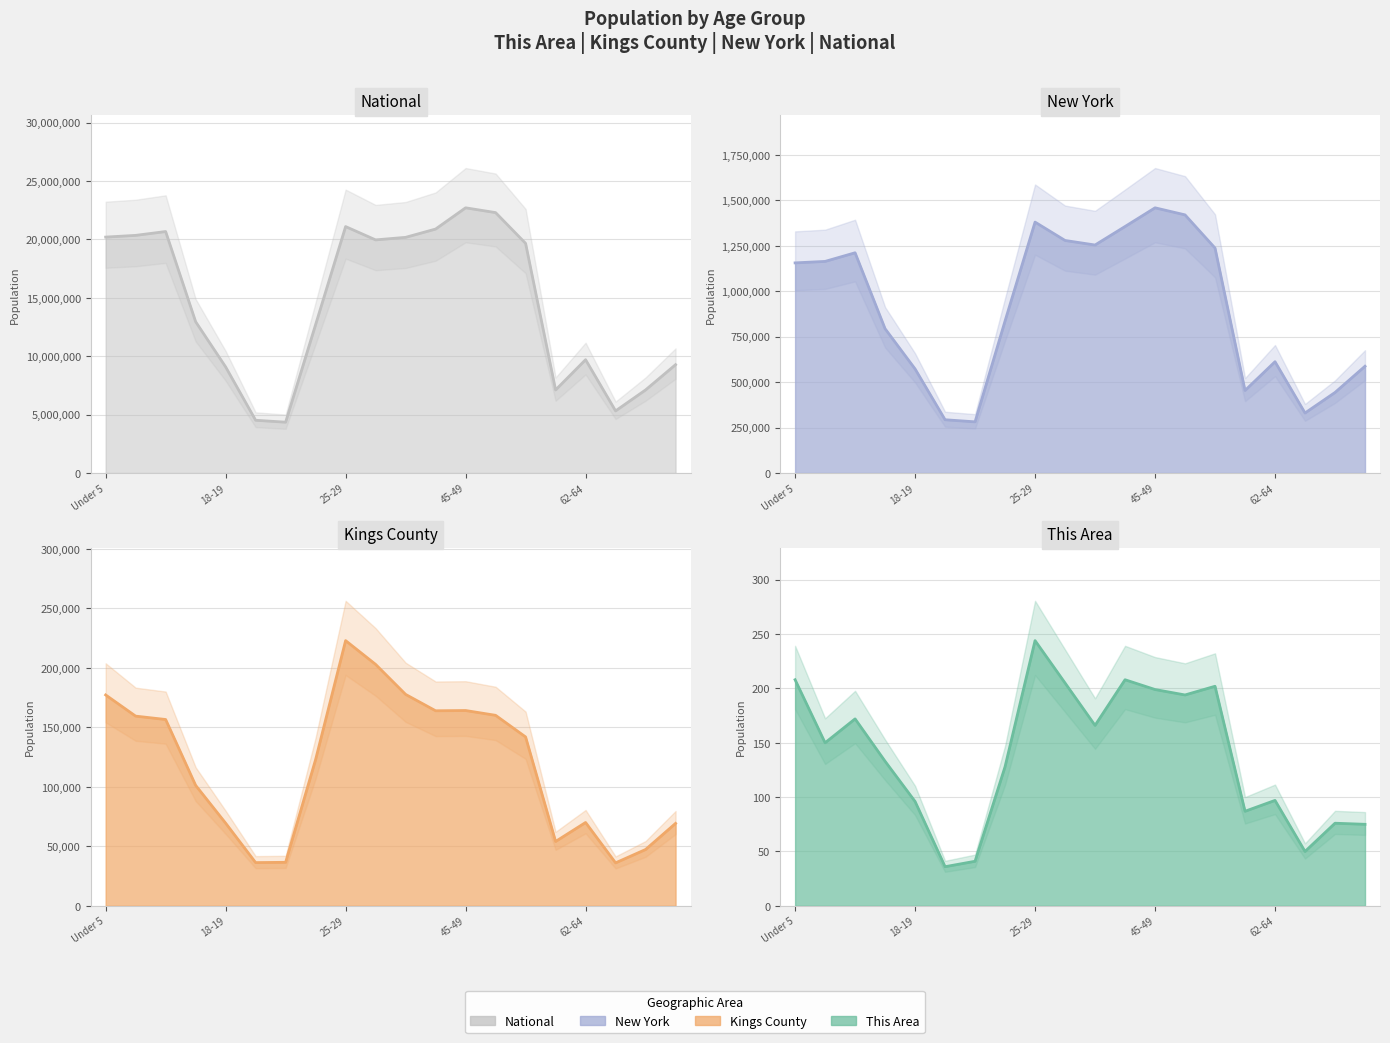

At which label is New York estimate closest to 870179?

7